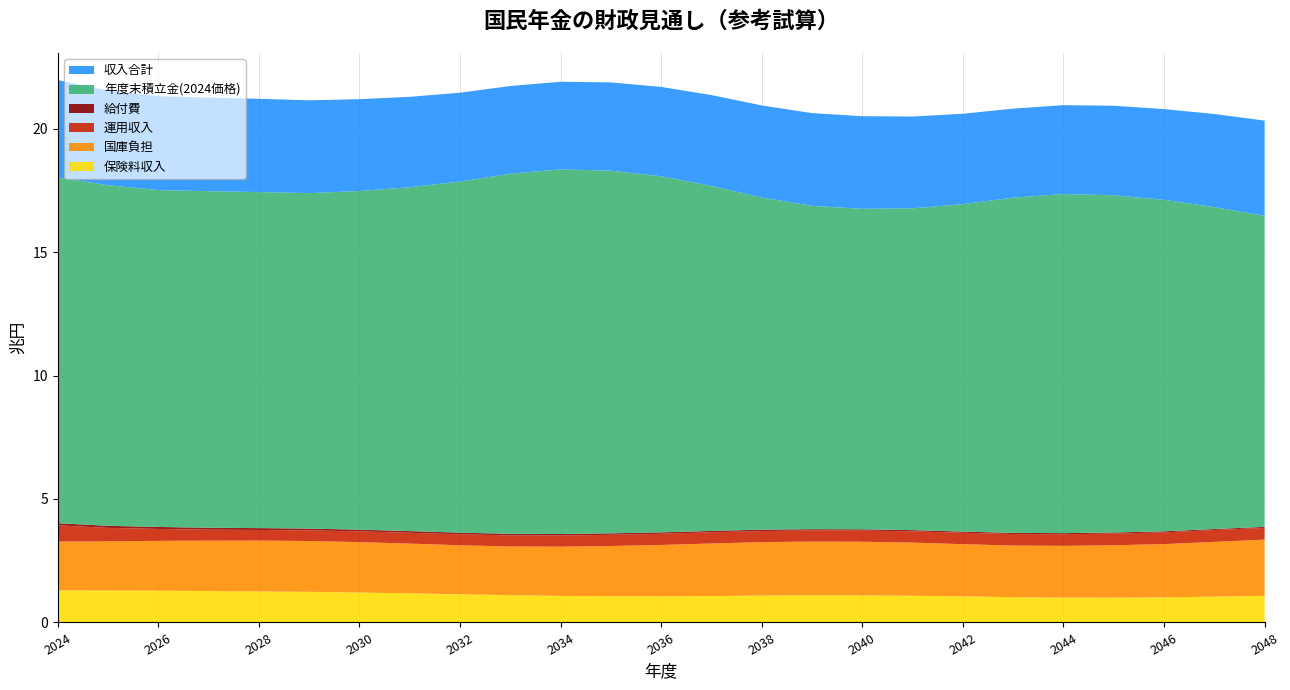

Reading right to left, what are all the values shown in this chart?

保険料収入: 1.1	1.0	1.0	1.0	1.0	1.0	1.1	1.1	1.1	1.1	1.1	1.1	1.1	1.1	1.1	1.1	1.1	1.2	1.2	1.2	1.3	1.3	1.3	1.3	1.3
国庫負担: 2.3	2.2	2.2	2.1	2.1	2.1	2.1	2.2	2.2	2.2	2.2	2.1	2.1	2.0	2.0	2.0	2.0	2.0	2.0	2.1	2.1	2.0	2.0	2.0	2.0
運用収入: 0.5	0.5	0.5	0.5	0.5	0.5	0.5	0.5	0.5	0.5	0.4	0.5	0.5	0.5	0.4	0.4	0.4	0.4	0.4	0.4	0.4	0.4	0.5	0.5	0.7
給付費: 0.0	0.0	0.0	0.0	0.0	0.0	0.0	0.1	0.1	0.1	0.1	0.1	0.1	0.1	0.1	0.1	0.1	0.1	0.1	0.1	0.1	0.1	0.1	0.1	0.1
年度末積立金(2024価格): 12.6	13.0	13.4	13.7	13.7	13.6	13.3	13.0	13.0	13.1	13.4	14.0	14.4	14.7	14.8	14.6	14.2	13.9	13.7	13.6	13.6	13.6	13.6	13.8	14.0
収入合計: 3.9	3.8	3.7	3.6	3.6	3.6	3.7	3.7	3.7	3.8	3.7	3.7	3.6	3.6	3.5	3.6	3.6	3.7	3.7	3.8	3.8	3.8	3.8	3.8	3.9